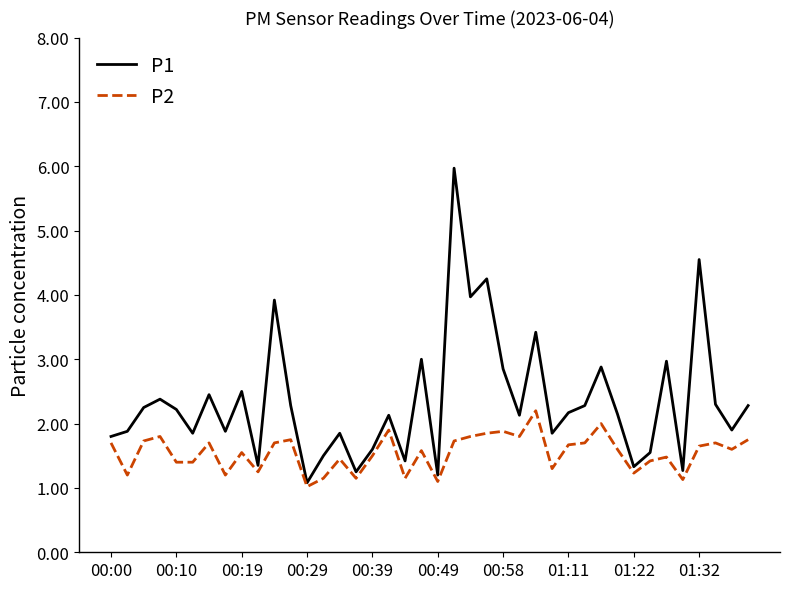

What is the smallest value displayed?

1.0